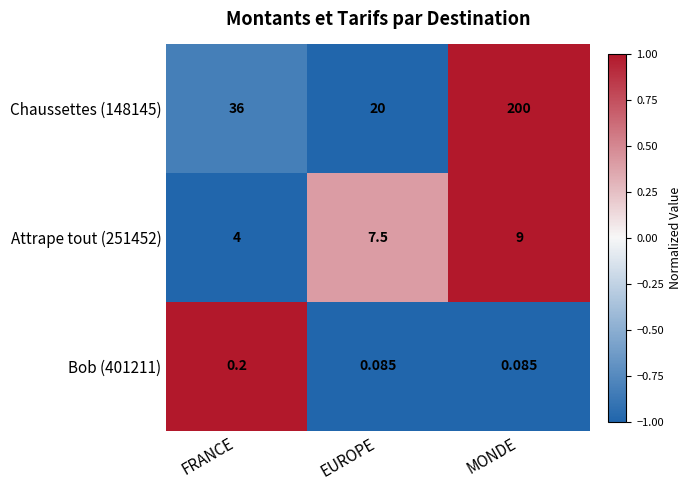

Is the value of Attrape tout (251452) at MONDE greater than the value of Chaussettes (148145) at FRANCE?

No